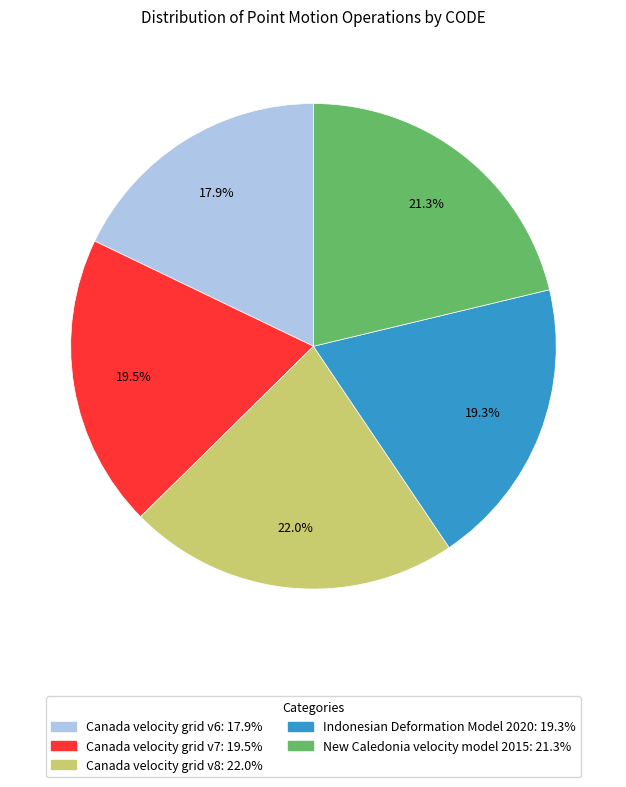

Is the sum of New Caledonia velocity model 2015 and Canada velocity grid v8 greater than half?

No